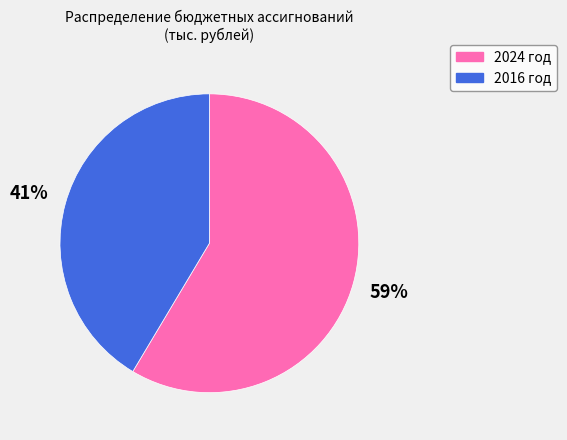

To the nearest percent, what is the combined percentage of 2016 год and 2024 год?

100%